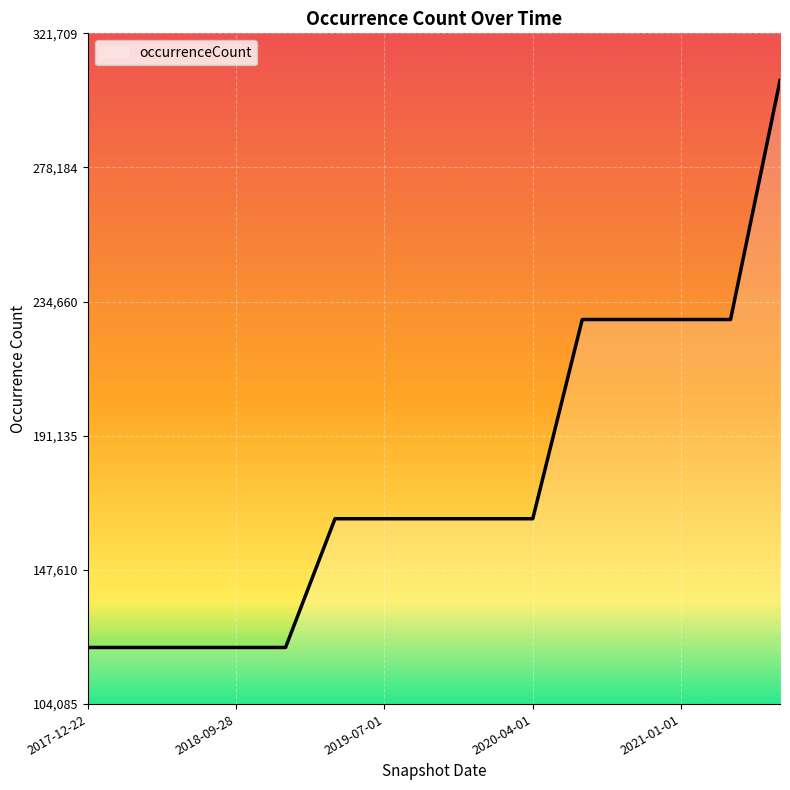

What is the maximum value shown in the chart?

306390